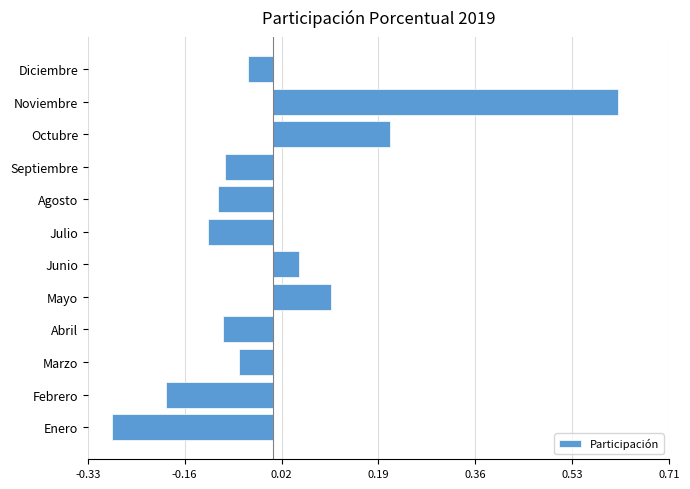

True or false: the data shows 0.1 at Octubre.

False